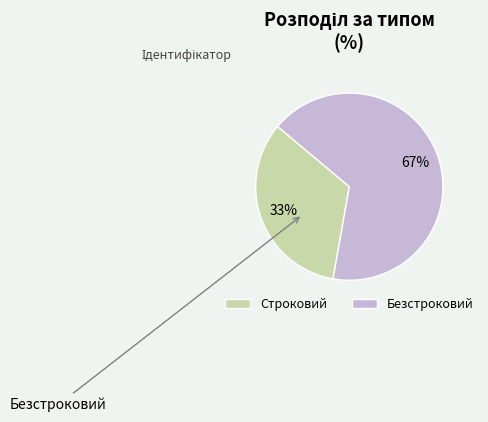

What percentage is the Безстроковий slice, to the nearest percent?

67%